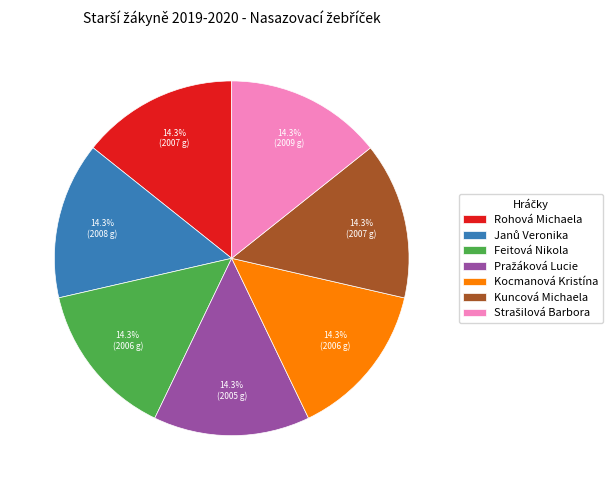

Is there a majority slice in this chart?

No